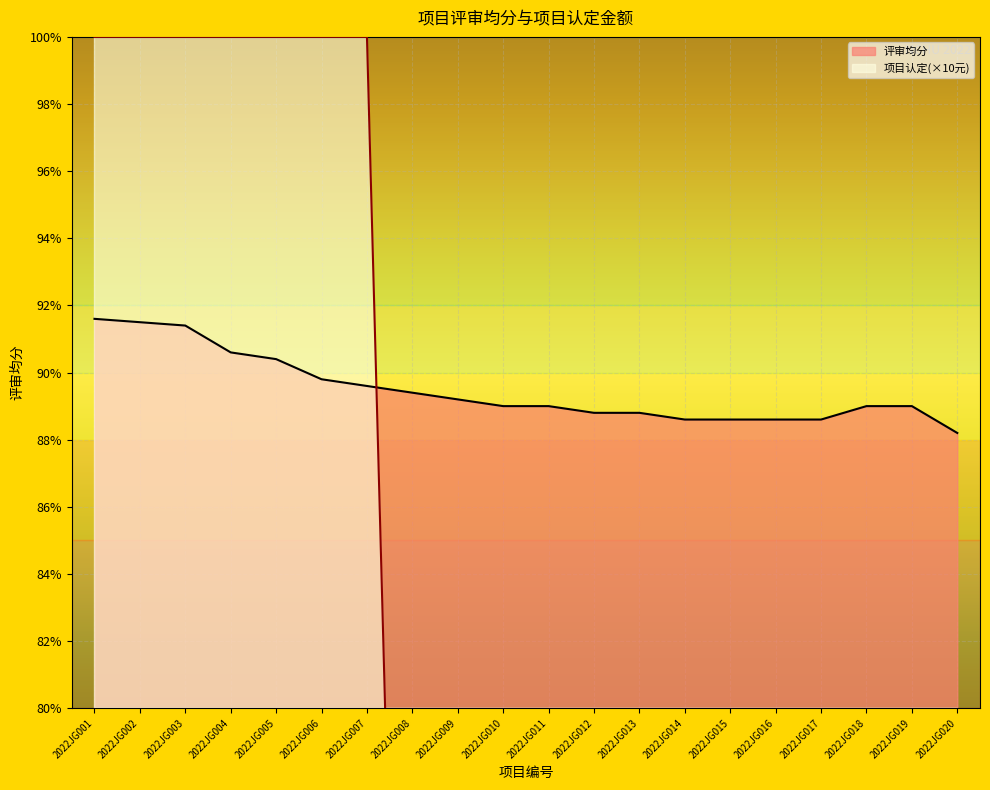

How many 项目认定 values are between 50 and 100?

20